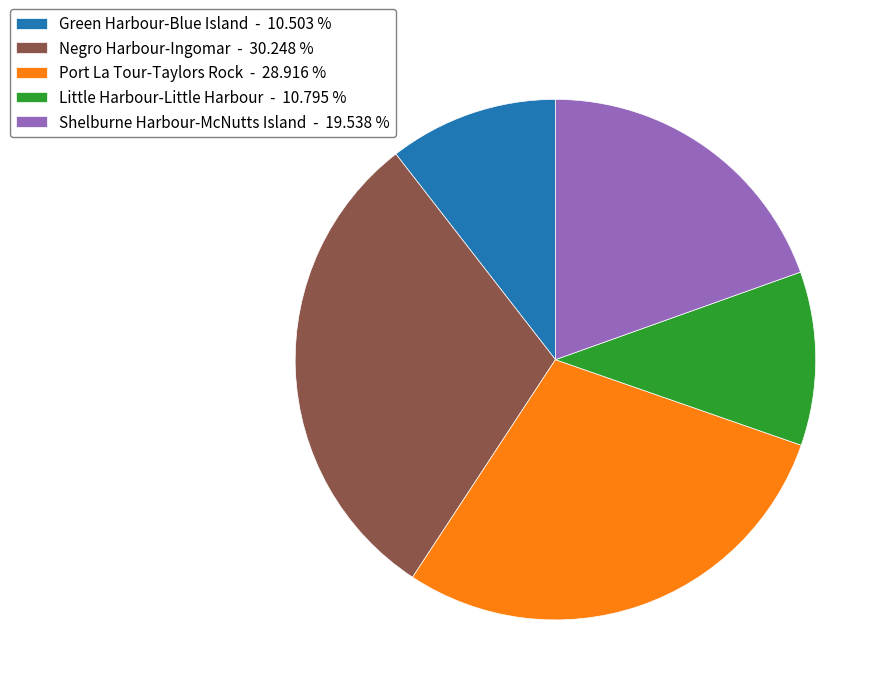

Combined, do Shelburne Harbour-McNutts Island and Port La Tour-Taylors Rock account for over 50%?

No